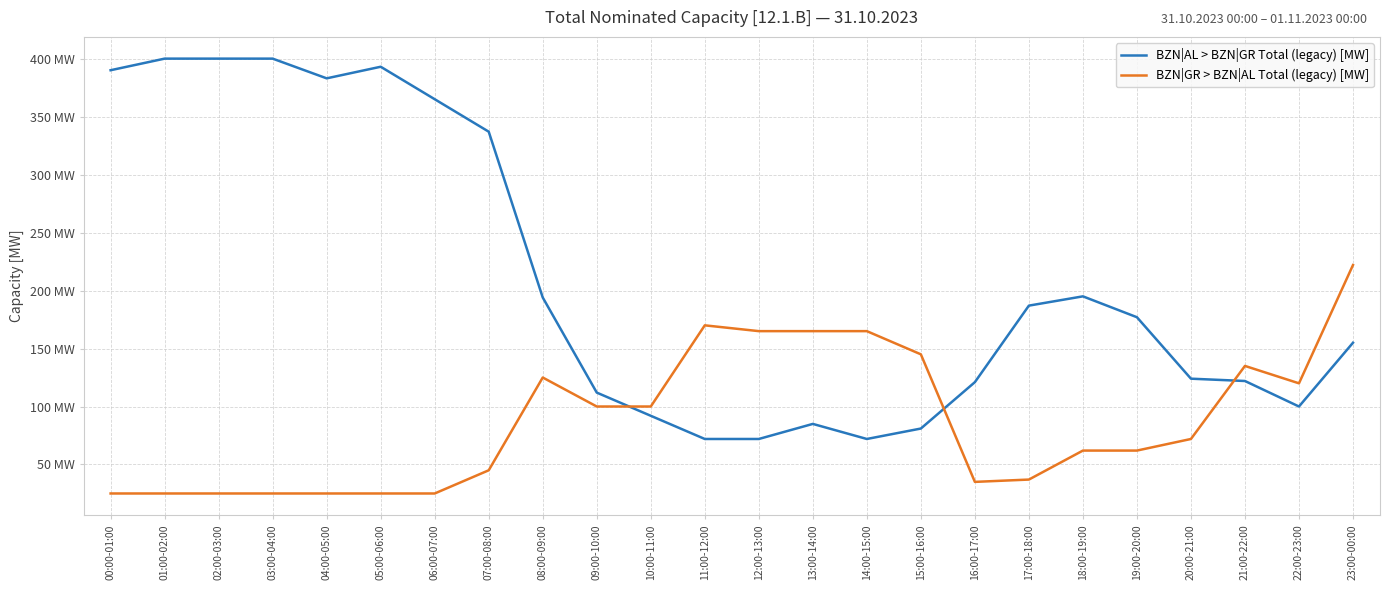

Does the chart have visible grid lines?

Yes